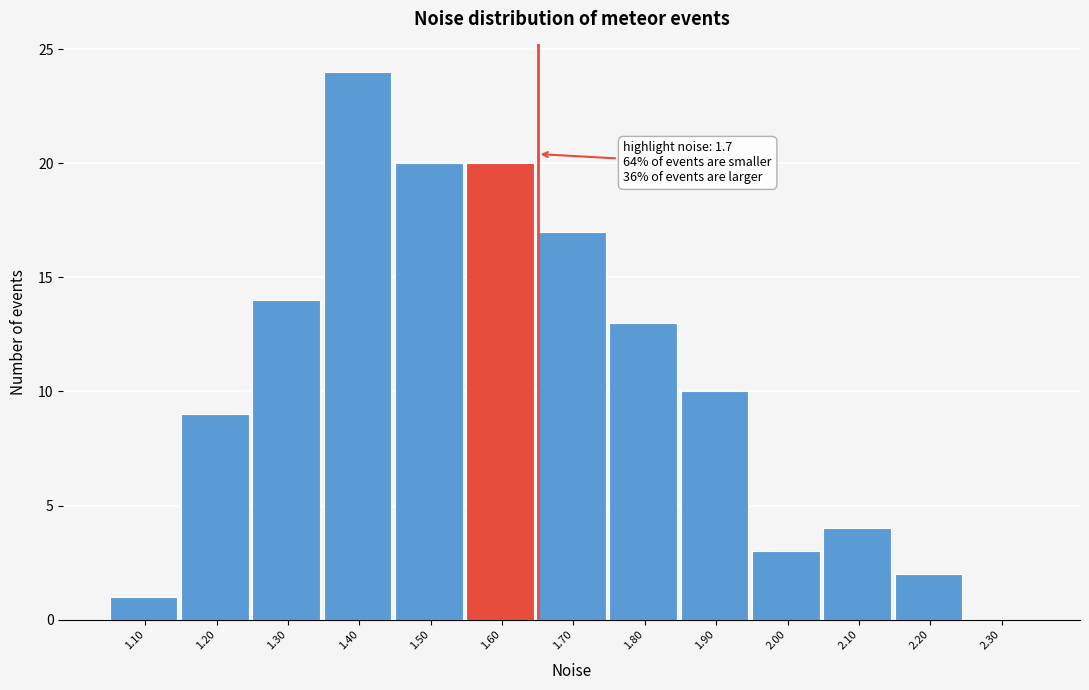

Reading left to right, what are all the values shown in this chart?

1.10=1	1.20=9	1.30=14	1.40=24	1.50=20	1.60=20	1.70=17	1.80=13	1.90=10	2.00=3	2.10=4	2.20=2	2.30=0